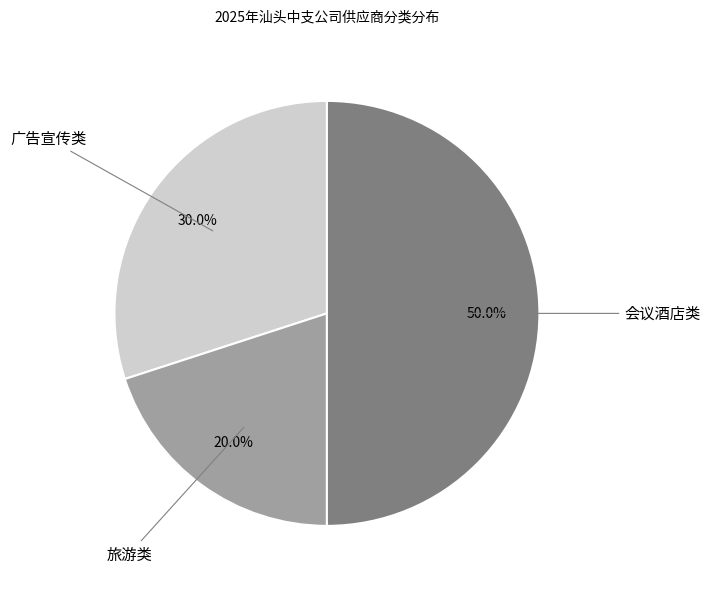

Rank the categories by value from highest to lowest.

会议酒店类, 广告宣传类, 旅游类